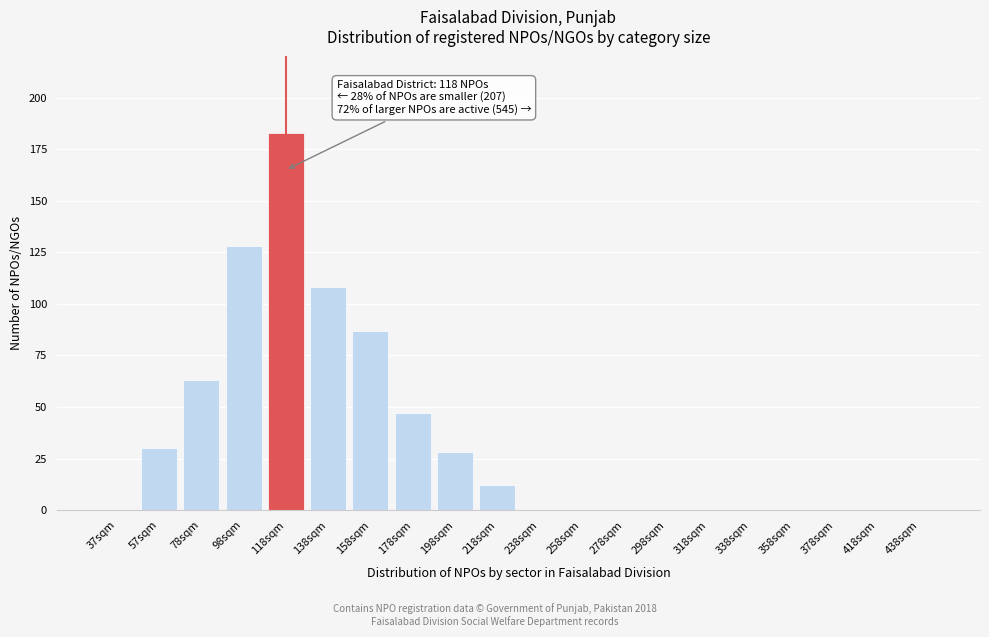

Reading left to right, extract all data points from this chart.

37sqm=0	57sqm=30	78sqm=63	98sqm=128	118sqm=183	138sqm=108	158sqm=87	178sqm=47	198sqm=28	218sqm=12	238sqm=0	258sqm=0	278sqm=0	298sqm=0	318sqm=0	338sqm=0	358sqm=0	378sqm=0	418sqm=0	438sqm=0